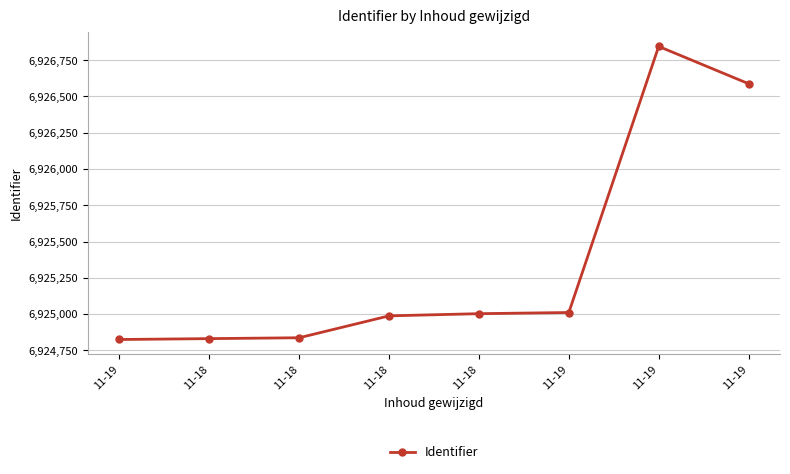

At which category does the chart reach its peak across all series?

11-19